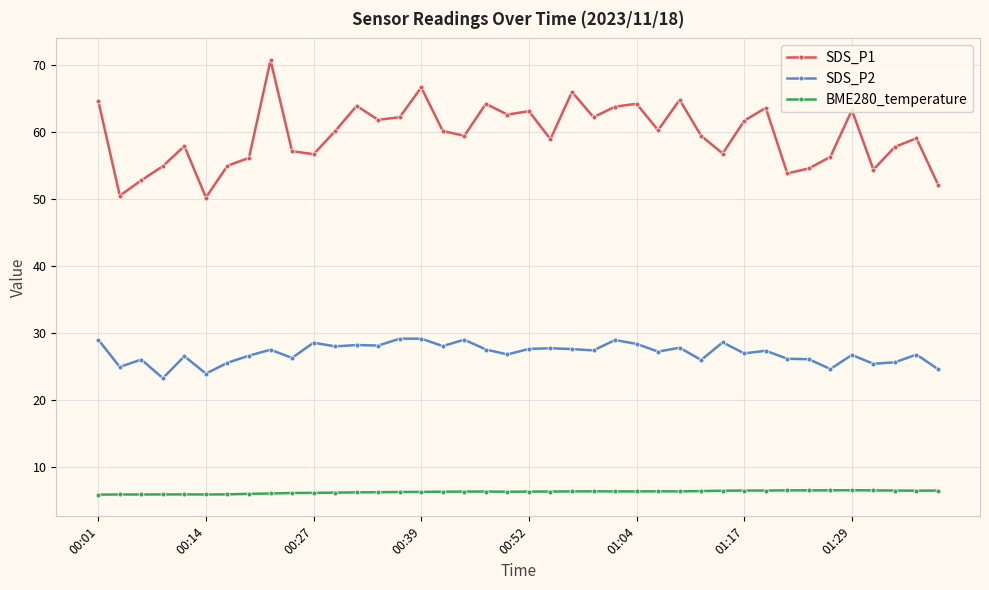

True or false: SDS_P1 and BME280_temperature cross at least once.

False